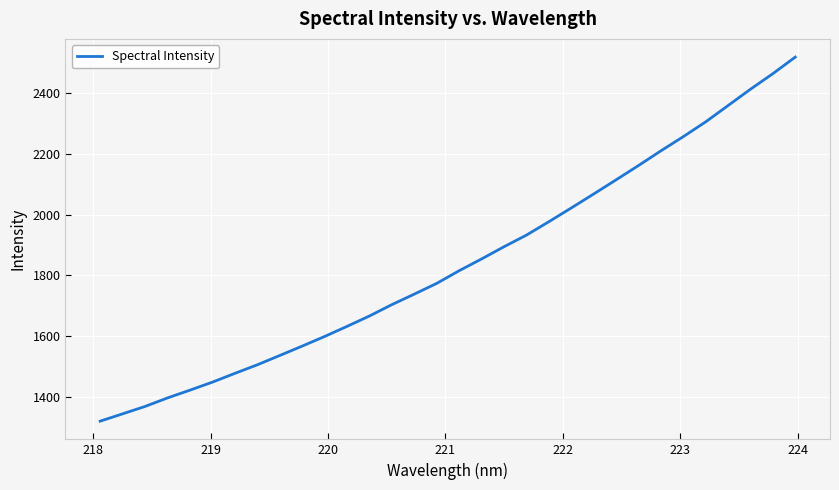

What is the minimum value shown in the chart?

1319.9